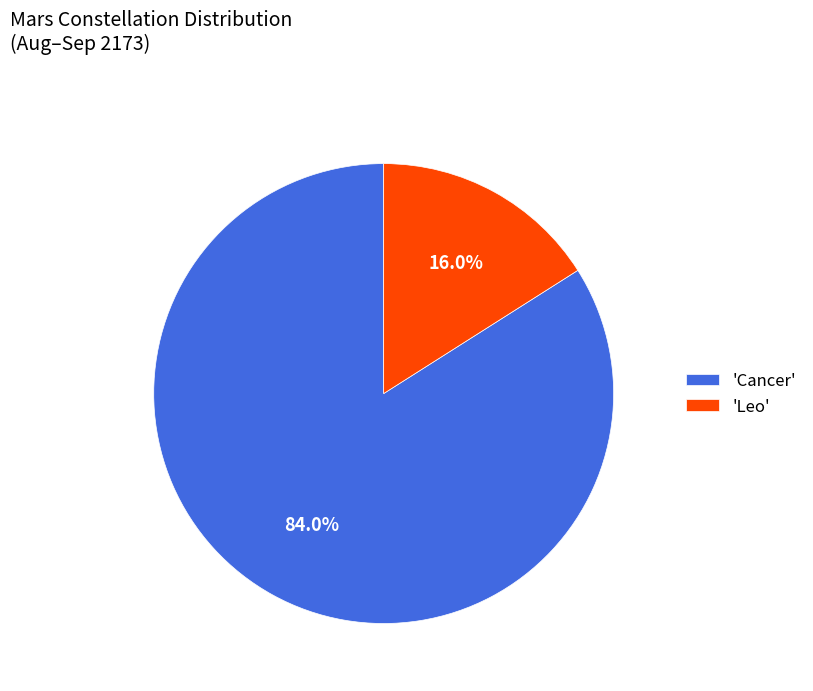

What percentage do 'Cancer' and 'Leo' together represent?

100.0%